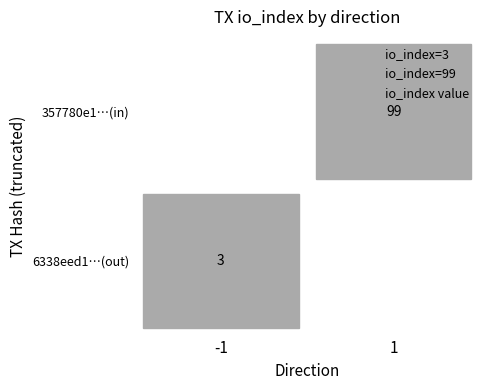

At which category is the sum across all series the highest?

1